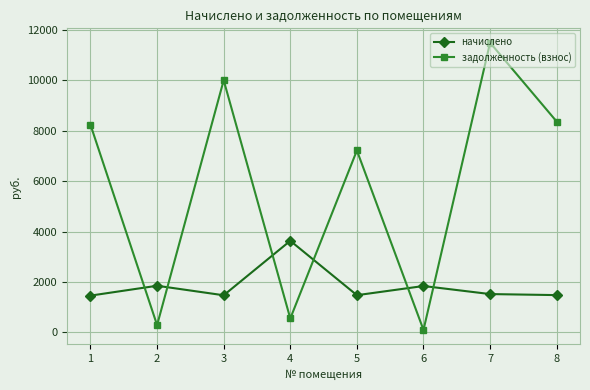

At which category does начислено reach its first local peak?

2